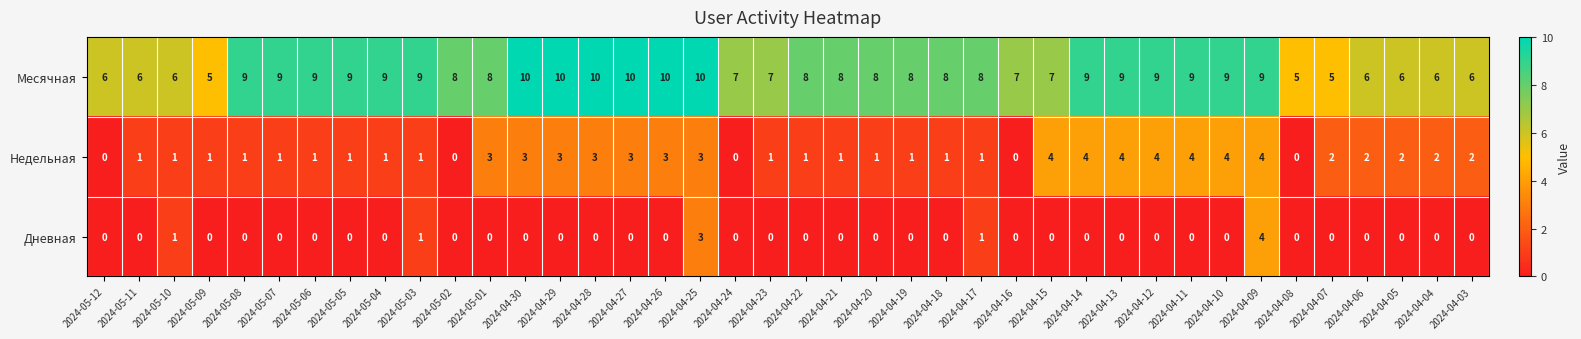

At 2024-05-11, list the series in order from smallest to largest.

Дневная, Недельная, Месячная